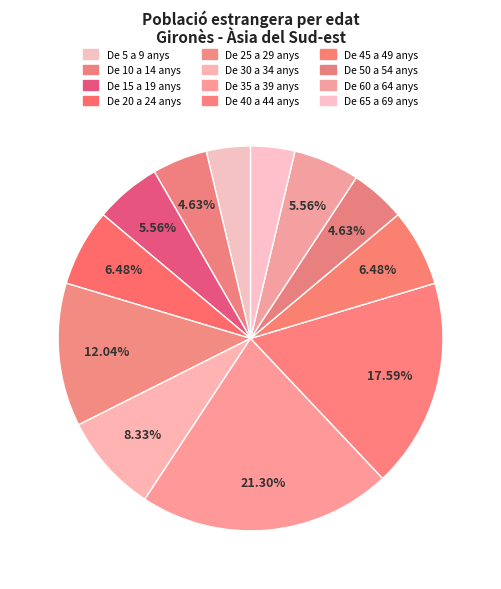

Which slice is the smallest?

De 5 a 9 anys